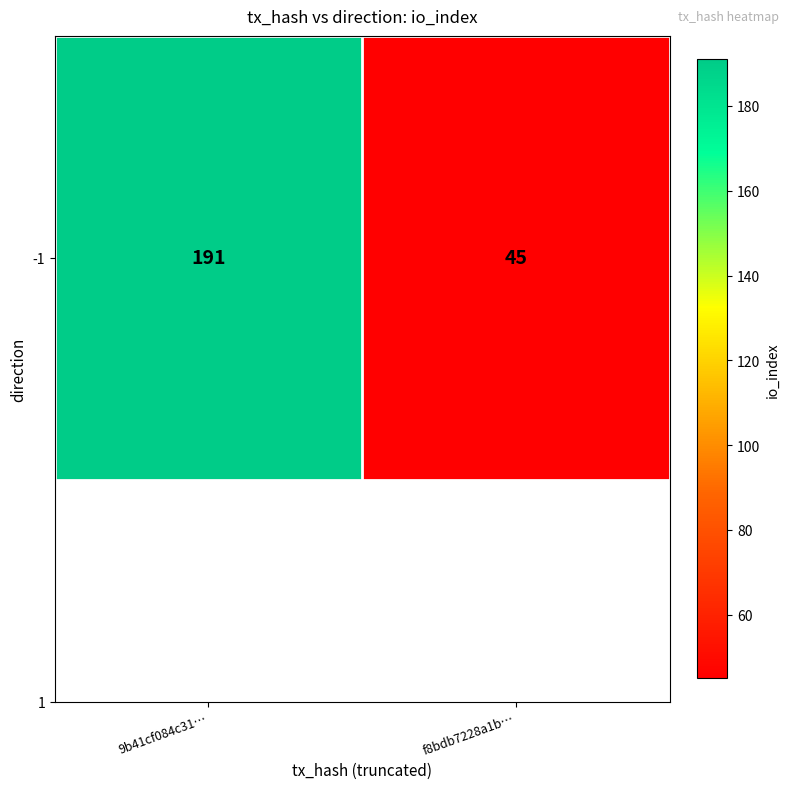

What is the minimum value shown in the chart?

45